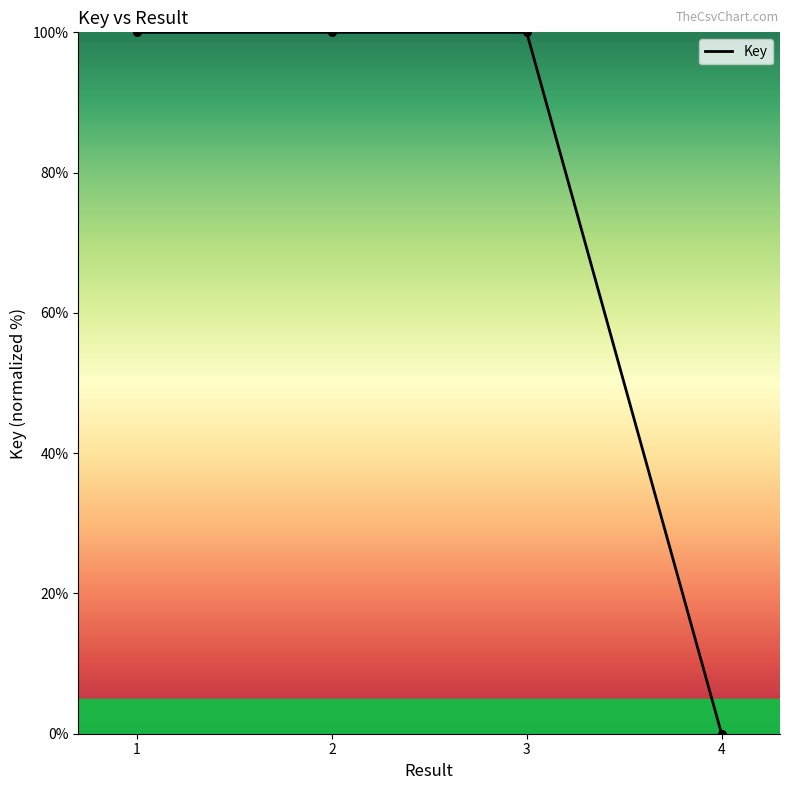

What is the change in value from 2 to 4?

-100.0